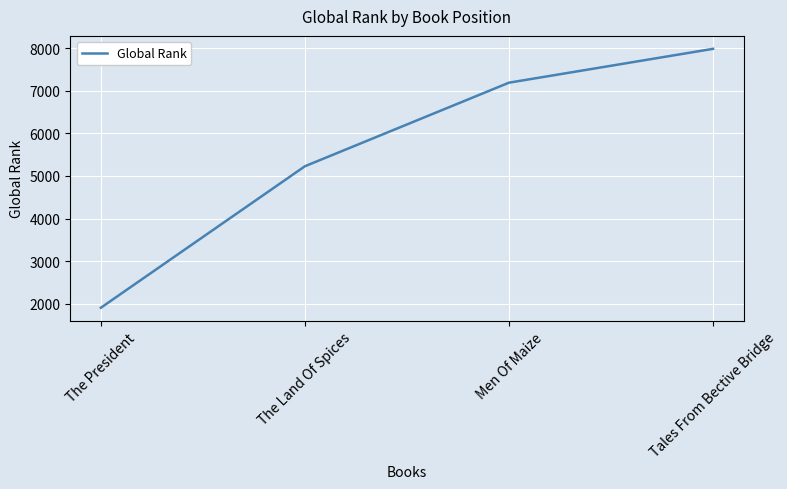

List the labels in order of value, smallest first.

The President, The Land Of Spices, Men Of Maize, Tales From Bective Bridge